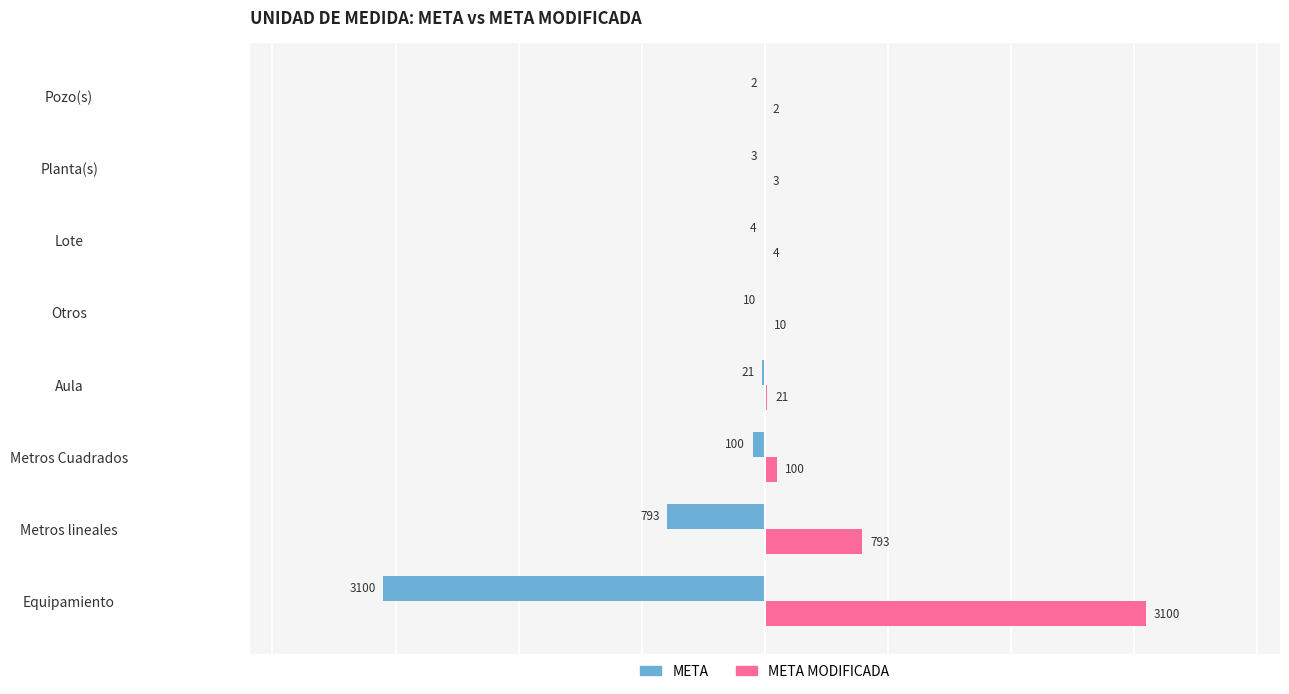

How many values in the META series exceed -10?

3